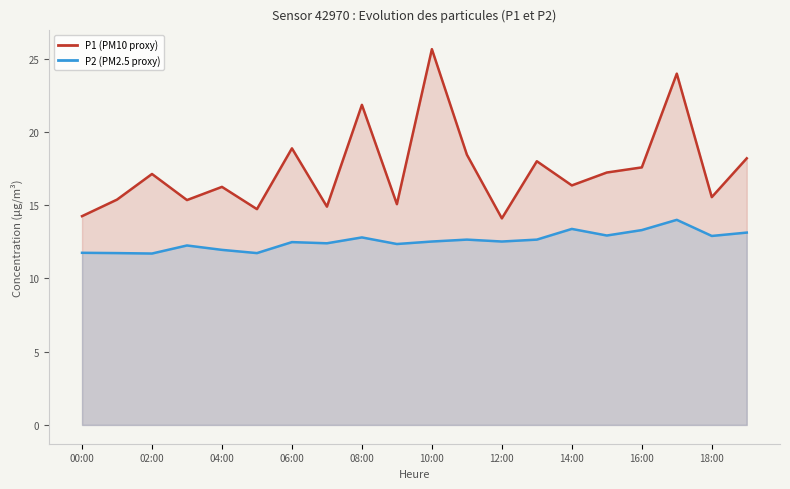

True or false: P1 (PM10 proxy) and P2 (PM2.5 proxy) cross at least once.

False